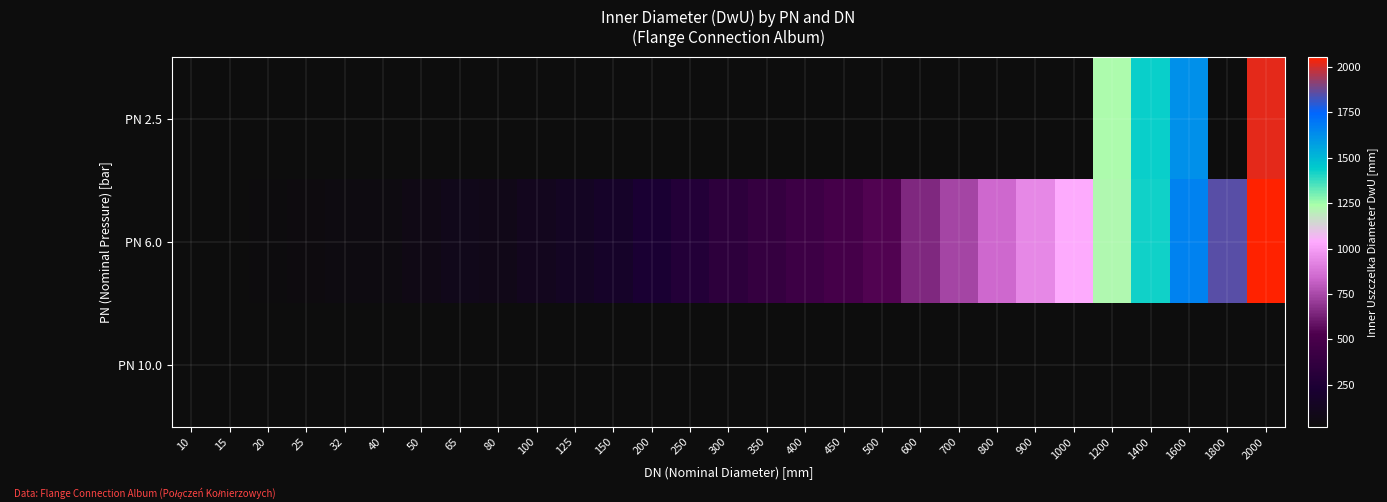

Between 150 and 600, which is larger?

600